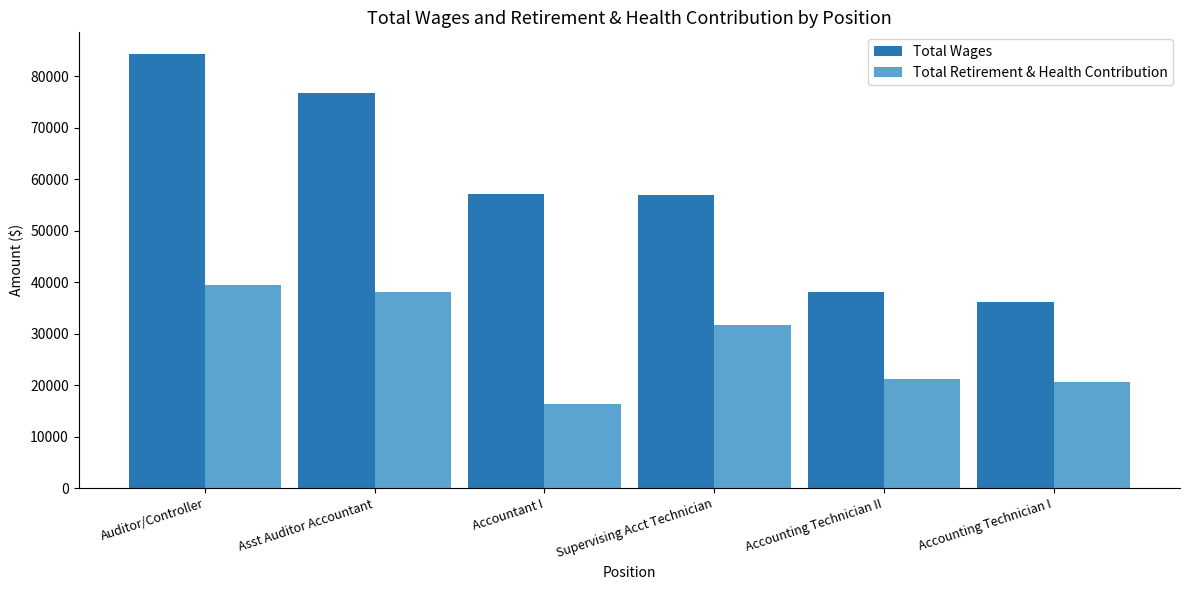

What is the difference between the second highest and minimum values in the Total Wages series?

40582